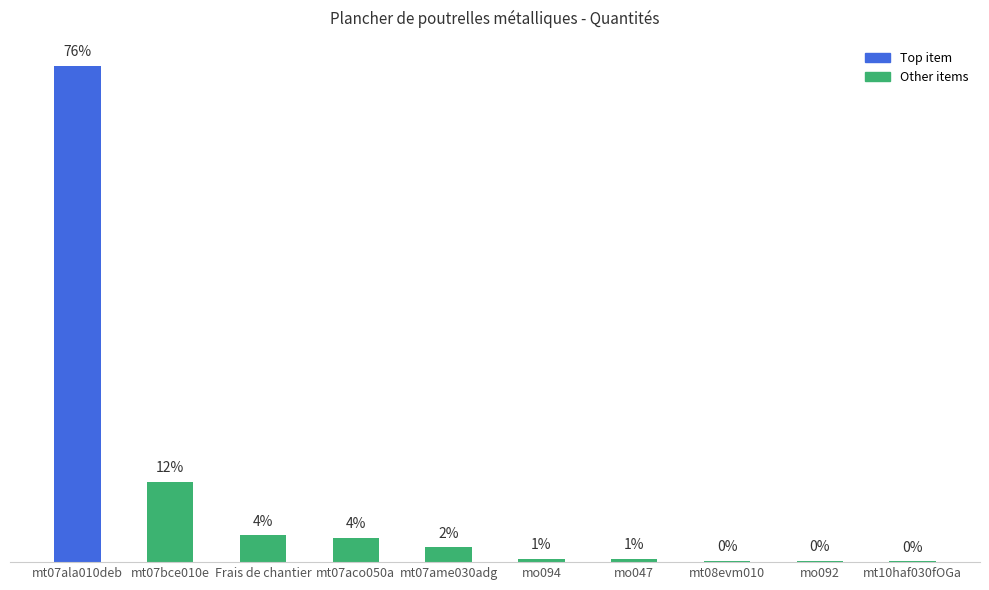

What is the difference between the maximum and second lowest values?

36.9